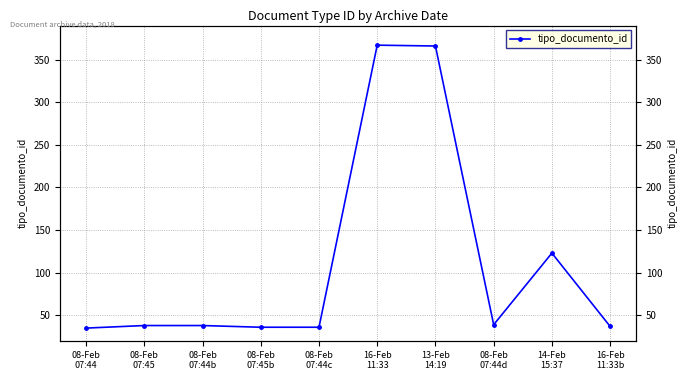

List the labels in order of value, smallest first.

08-Feb
07:44, 08-Feb
07:45b, 08-Feb
07:44c, 16-Feb
11:33b, 08-Feb
07:45, 08-Feb
07:44b, 08-Feb
07:44d, 14-Feb
15:37, 13-Feb
14:19, 16-Feb
11:33